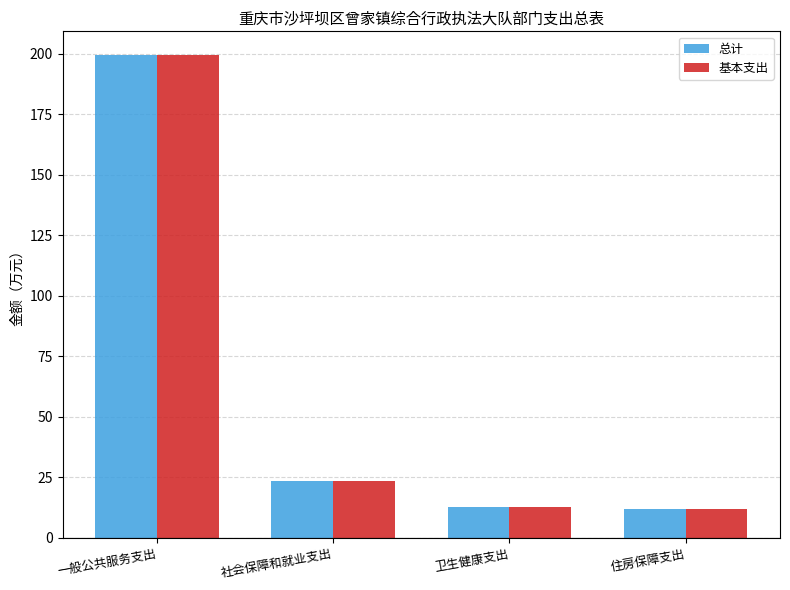

At which label is 基本支出 closest to 105?

社会保障和就业支出